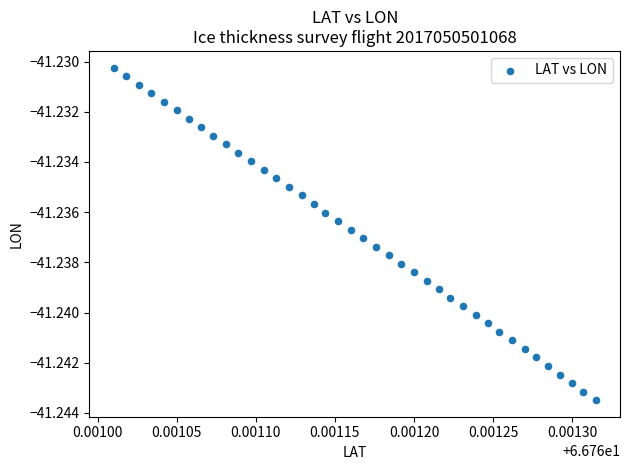

How many data points are displayed?

40